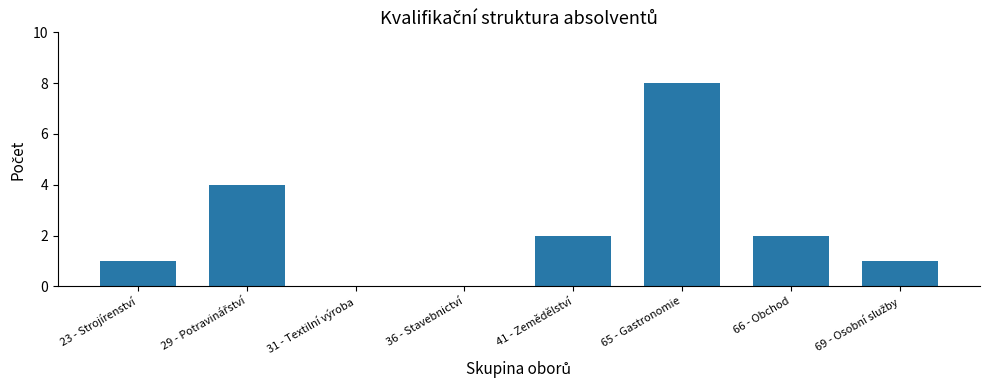

At which category does the chart reach its peak across all series?

65 - Gastronomie